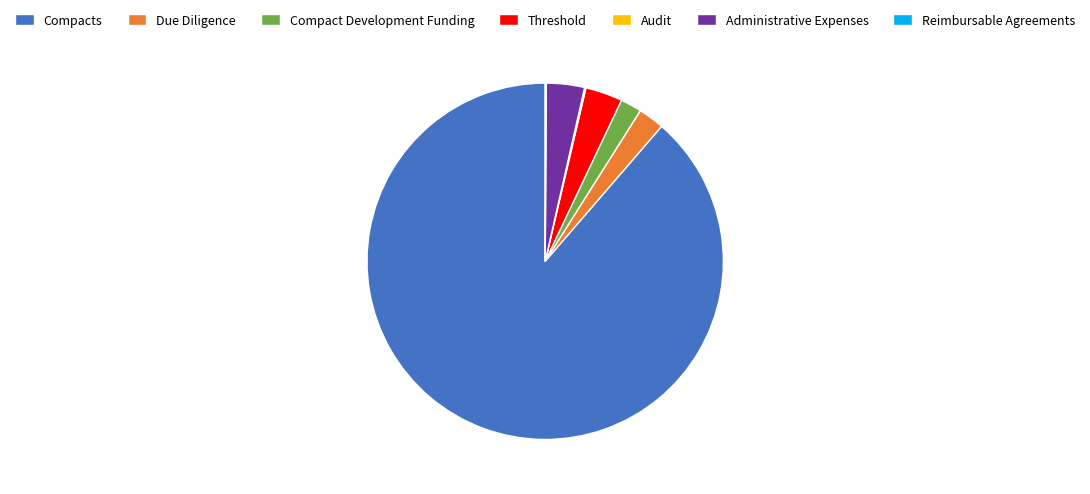

Which slice is the largest?

Compacts